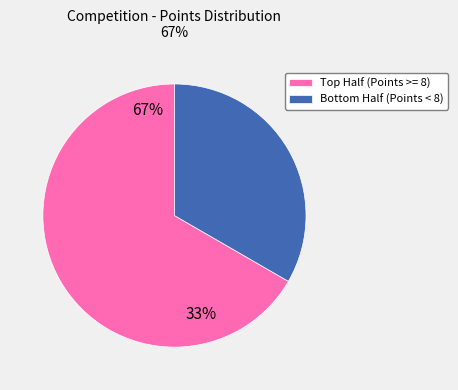

Which category has the biggest portion of the pie?

Top Half (Points >= 8)